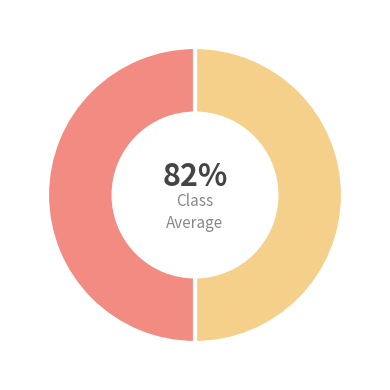

True or false: 291521 accounts for 50% of the total.

True